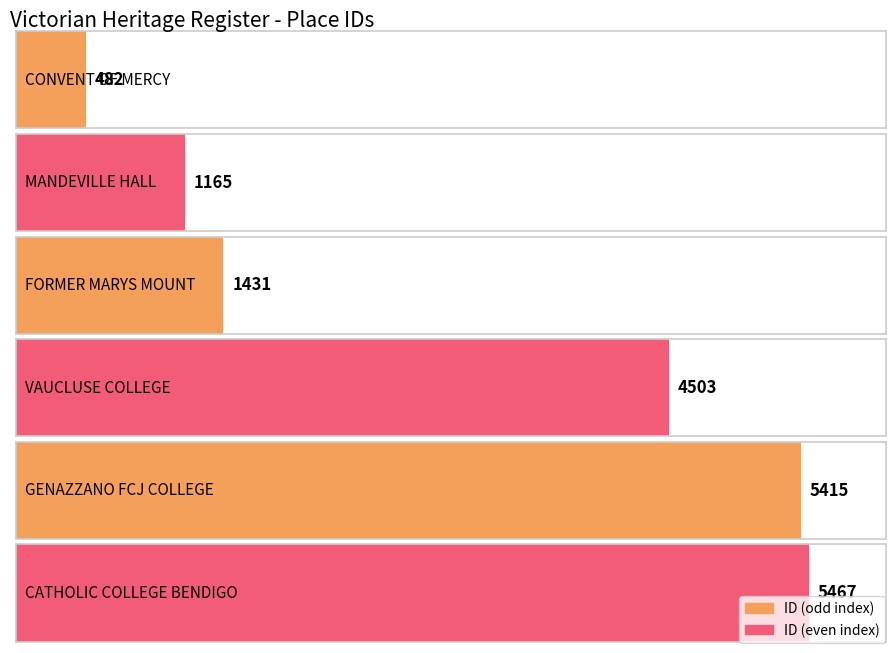

Is it true that the value at VAUCLUSE COLLEGE is 2818?

False